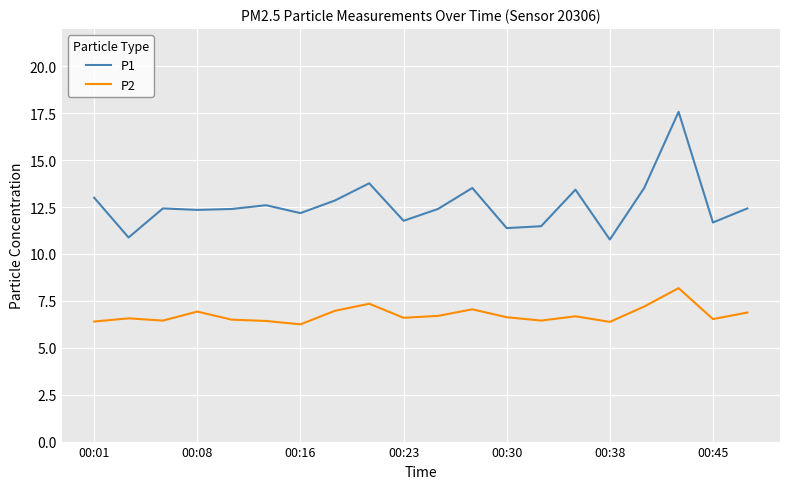

True or false: P1 and P2 cross at least once.

False